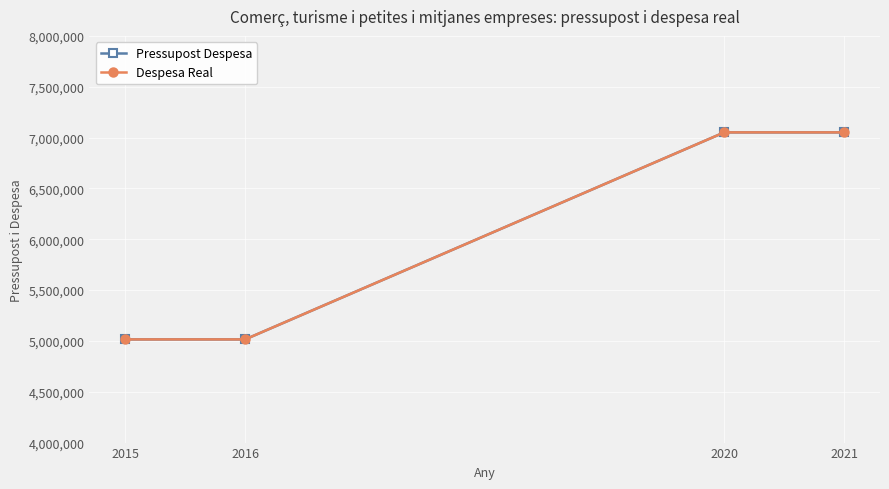

Does the chart have visible grid lines?

Yes